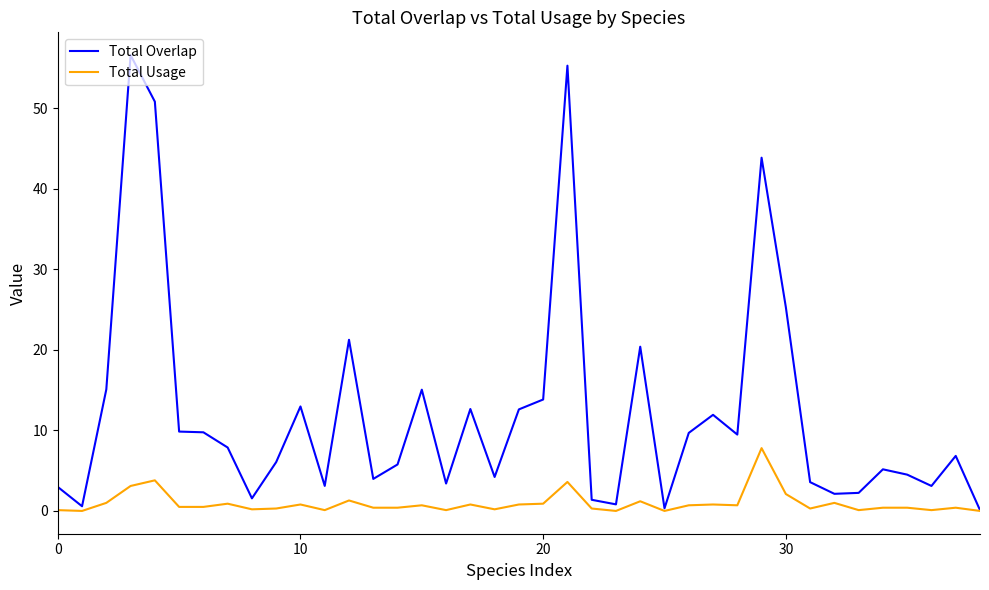

Which series has the largest total across all categories?

Total Overlap